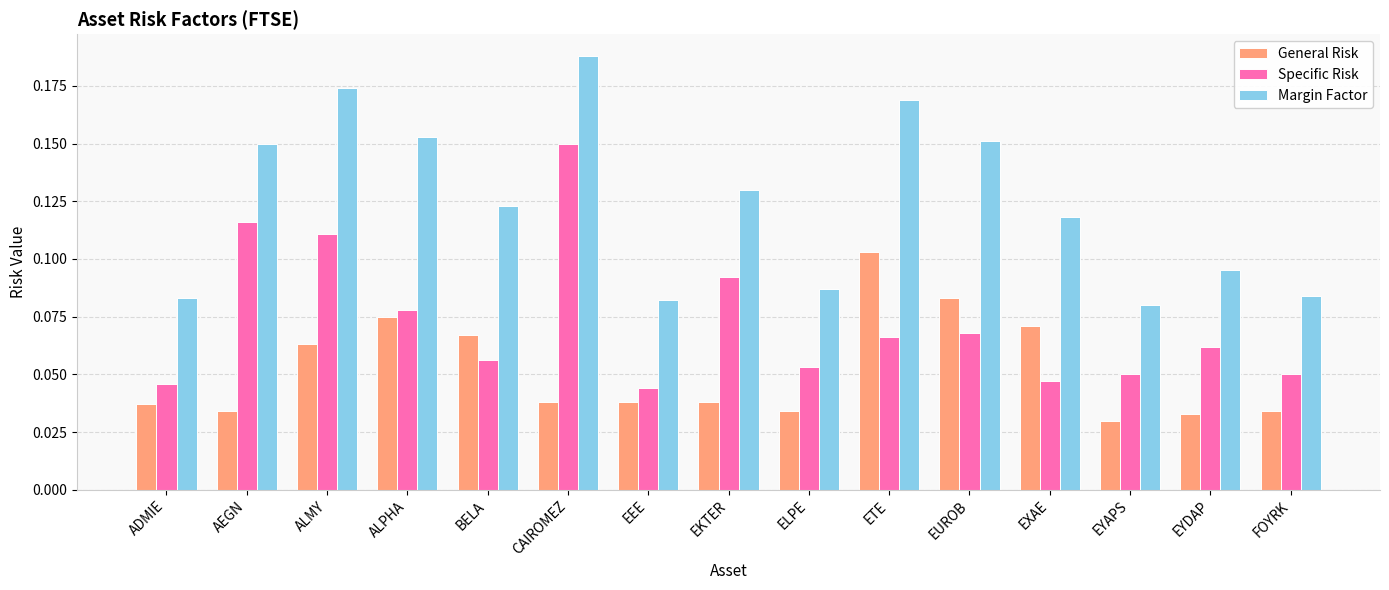

What is the label of the 1st bar from the right?

FOYRK